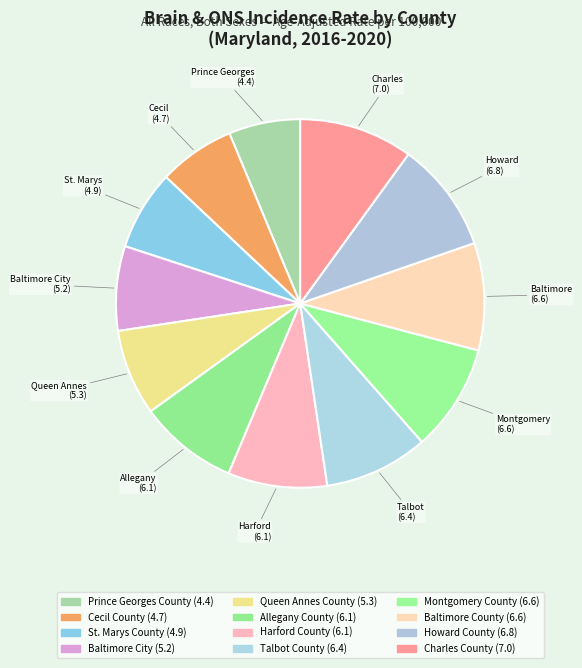

How many segments does this pie chart have?

12